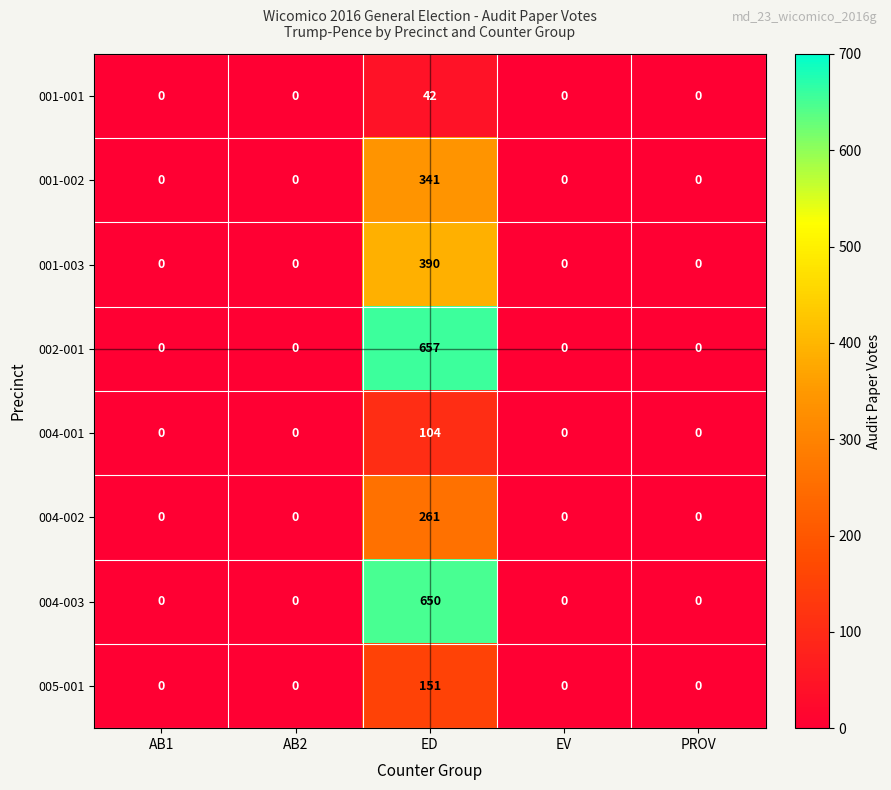

Which category has the highest value across all series?

ED